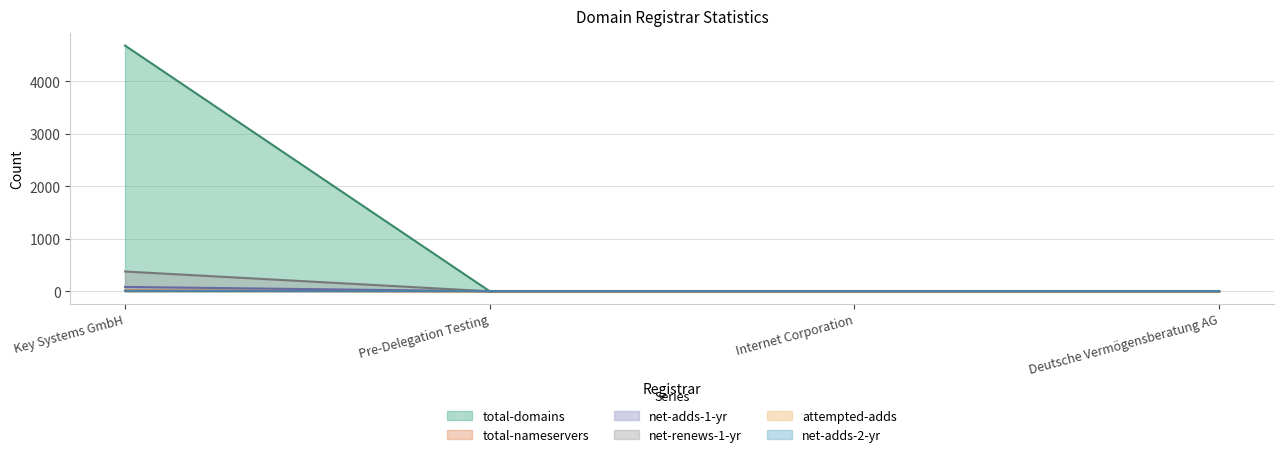

How many data points in attempted-adds are above 0?

1